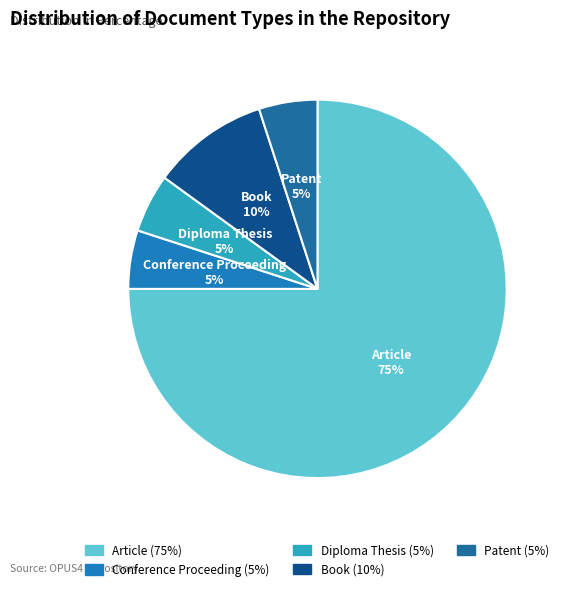

The Diploma Thesis slice represents 1% of the pie. True or false?

False